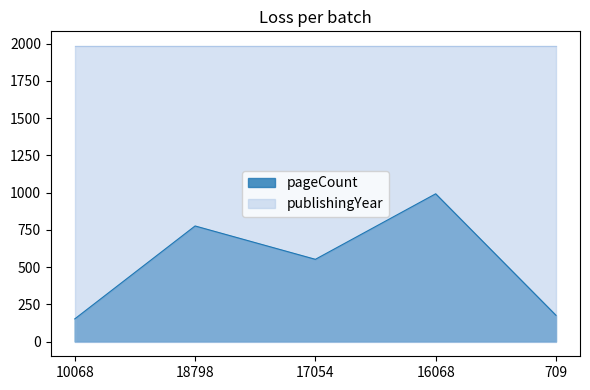

Reading left to right, extract all data points from this chart.

152	776	552	992	176